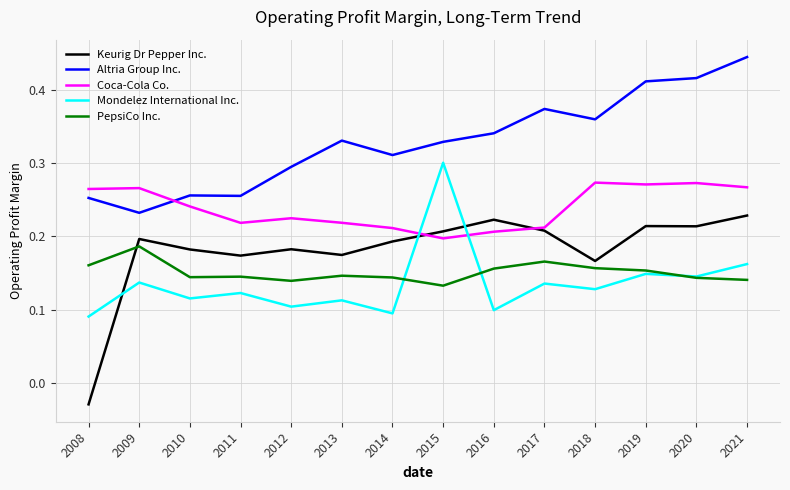

Where is Altria Group Inc. nearest to the value 0?

2009